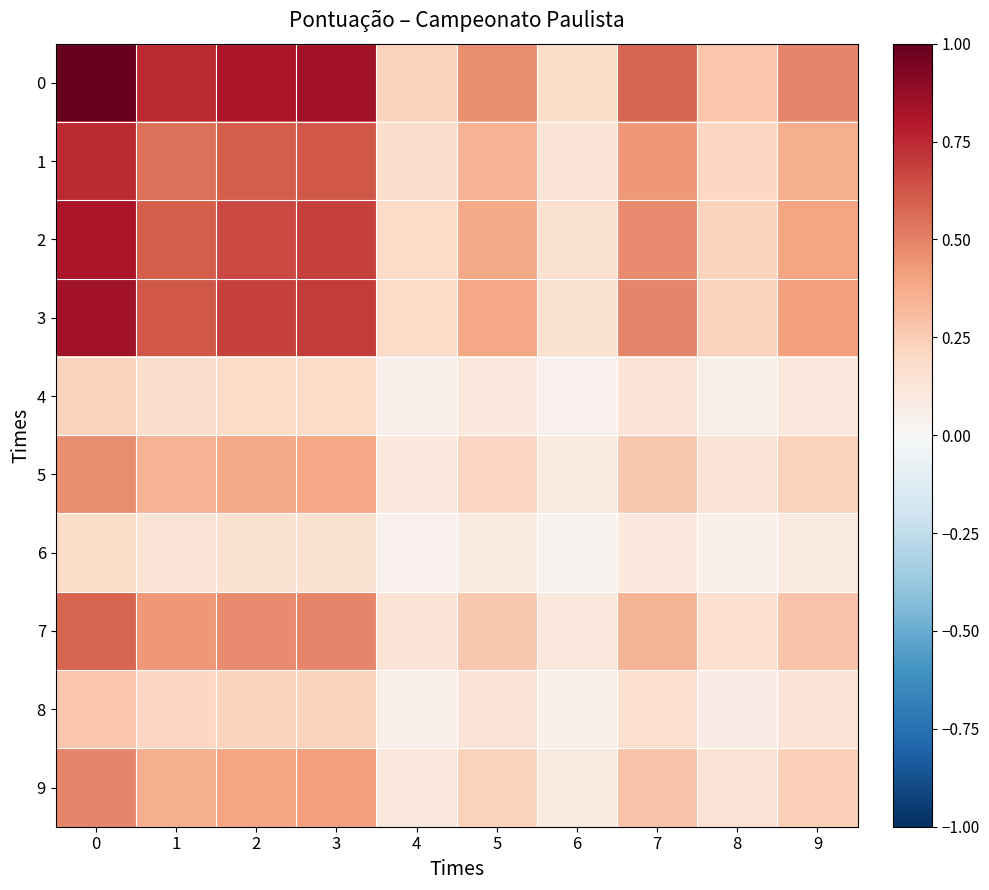

Reading left to right, transcribe all the data shown in this chart.

0: 0=1.0	1=0.7	2=0.8	3=0.8	4=0.2	5=0.5	6=0.2	7=0.6	8=0.3	9=0.5
1: 0=0.7	1=0.6	2=0.6	3=0.6	4=0.2	5=0.3	6=0.1	7=0.4	8=0.2	9=0.4
2: 0=0.8	1=0.6	2=0.7	3=0.7	4=0.2	5=0.4	6=0.2	7=0.5	8=0.2	9=0.4
3: 0=0.8	1=0.6	2=0.7	3=0.7	4=0.2	5=0.4	6=0.2	7=0.5	8=0.2	9=0.4
4: 0=0.2	1=0.2	2=0.2	3=0.2	4=0.1	5=0.1	6=0.0	7=0.1	8=0.1	9=0.1
5: 0=0.5	1=0.3	2=0.4	3=0.4	4=0.1	5=0.2	6=0.1	7=0.3	8=0.1	9=0.2
6: 0=0.2	1=0.1	2=0.2	3=0.2	4=0.0	5=0.1	6=0.0	7=0.1	8=0.1	9=0.1
7: 0=0.6	1=0.4	2=0.5	3=0.5	4=0.1	5=0.3	6=0.1	7=0.3	8=0.2	9=0.3
8: 0=0.3	1=0.2	2=0.2	3=0.2	4=0.1	5=0.1	6=0.1	7=0.2	8=0.1	9=0.1
9: 0=0.5	1=0.4	2=0.4	3=0.4	4=0.1	5=0.2	6=0.1	7=0.3	8=0.1	9=0.2